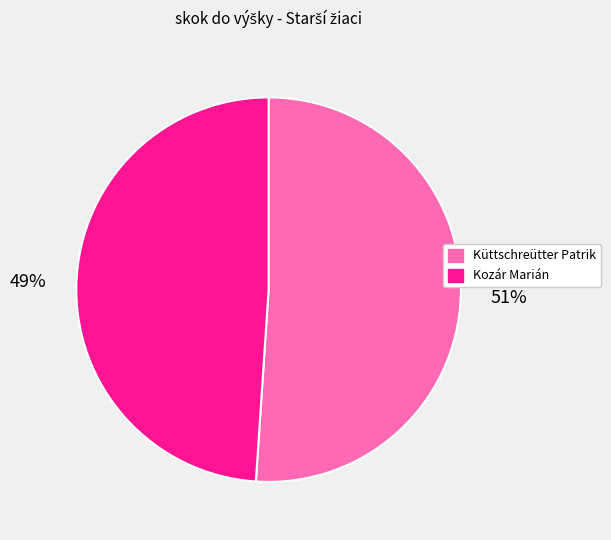

What is the ratio of the value at Küttschreütter Patrik to the value at Kozár Marián?

1.0